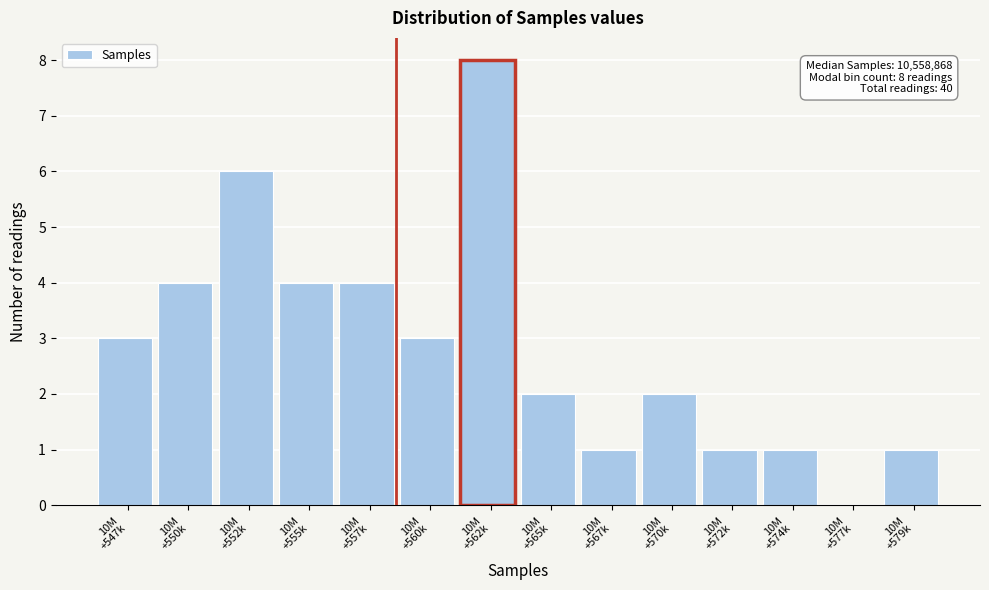

What is the greatest value displayed?

8